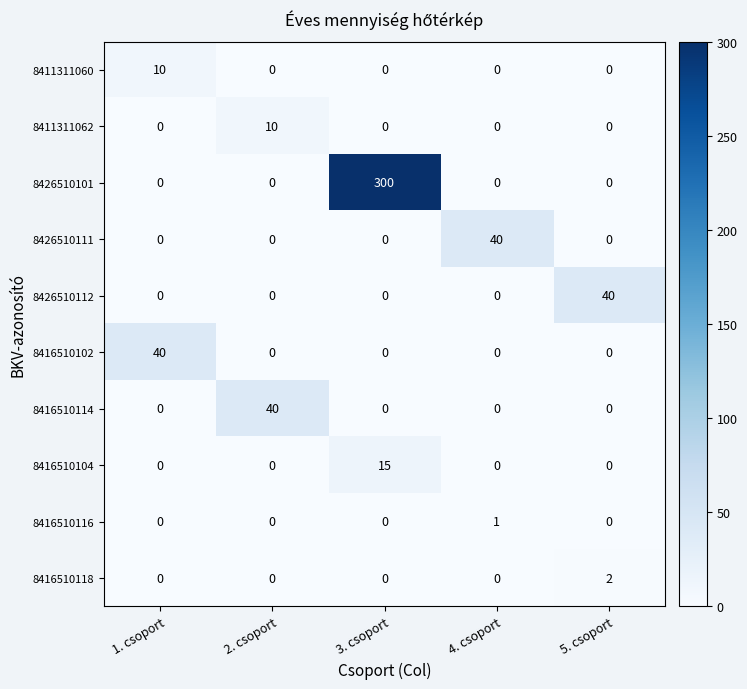

What is the greatest value displayed?

300